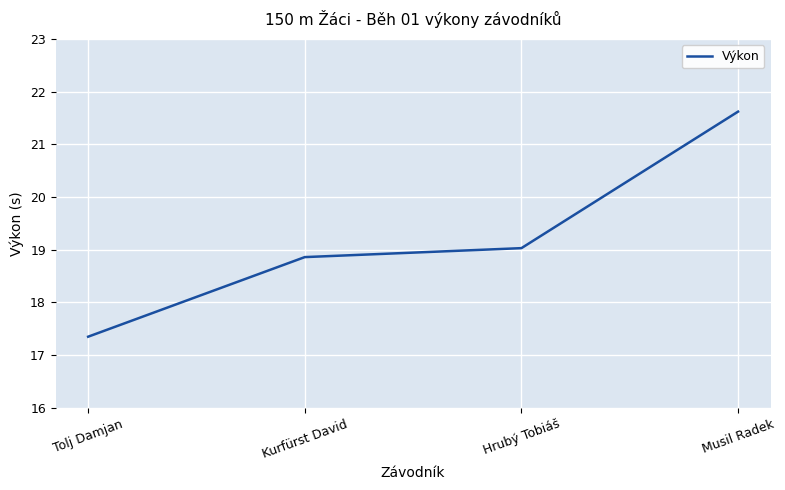

Where is the data nearest to the value 19?

Hrubý Tobiáš